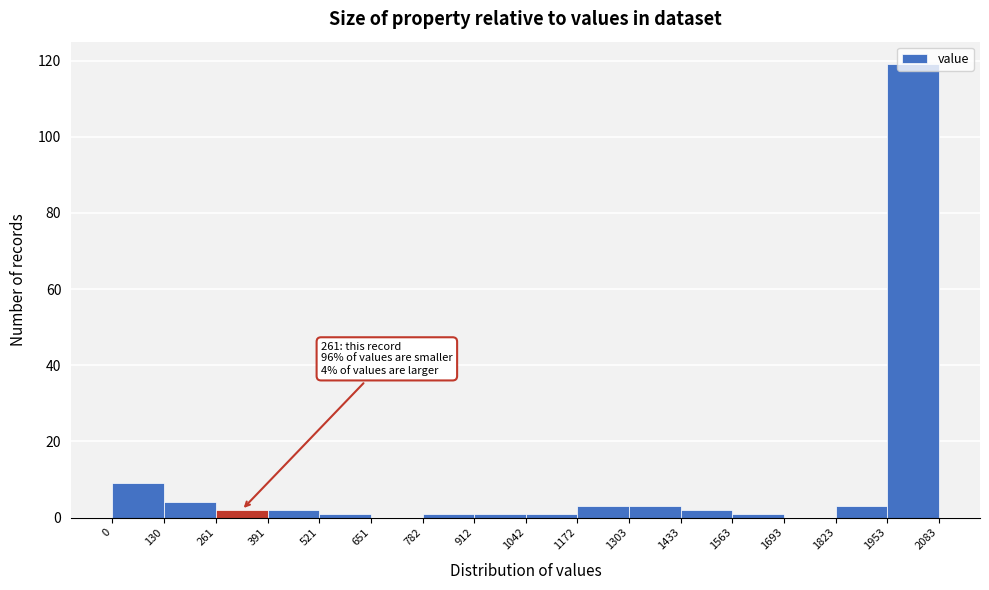

Which range on the x-axis has the tallest bar?

1953 to 2083